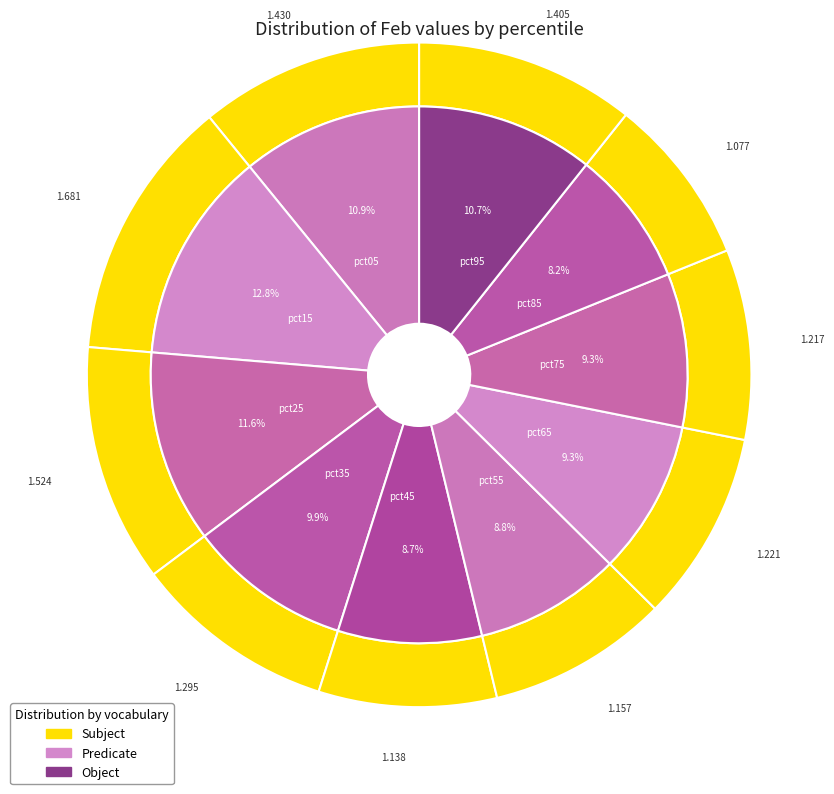

Combined, what portion of the pie is pct65 and pct95?

20.0%